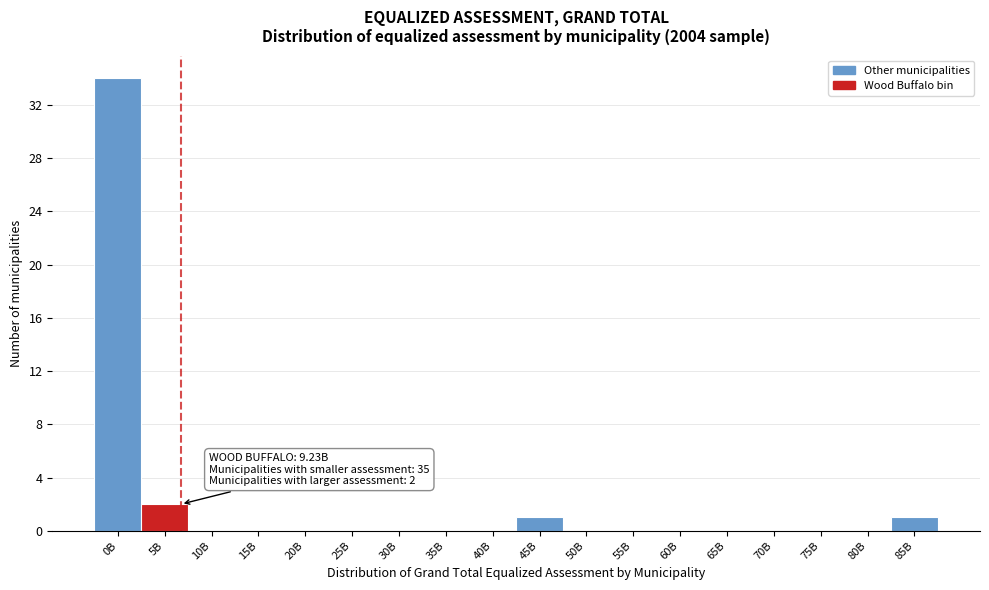

Reading left to right, extract all data points from this chart.

0B=34	5B=2	10B=0	15B=0	20B=0	25B=0	30B=0	35B=0	40B=0	45B=1	50B=0	55B=0	60B=0	65B=0	70B=0	75B=0	80B=0	85B=1